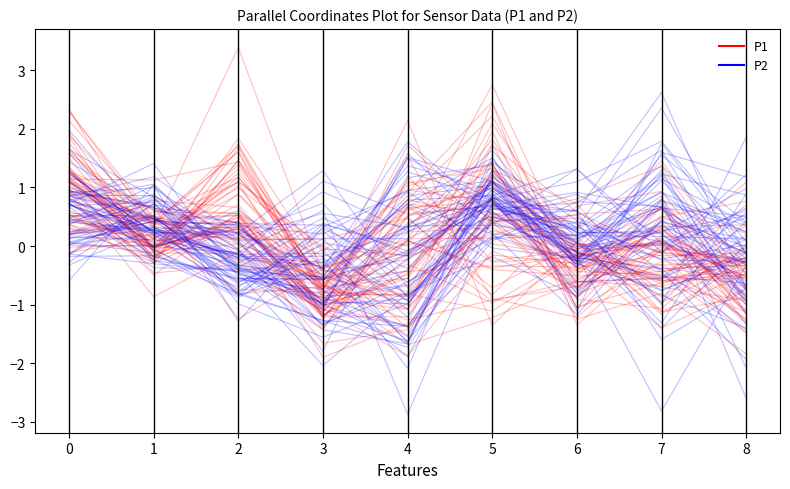

What is the difference between the P1 values at 7 and 1?

0.5